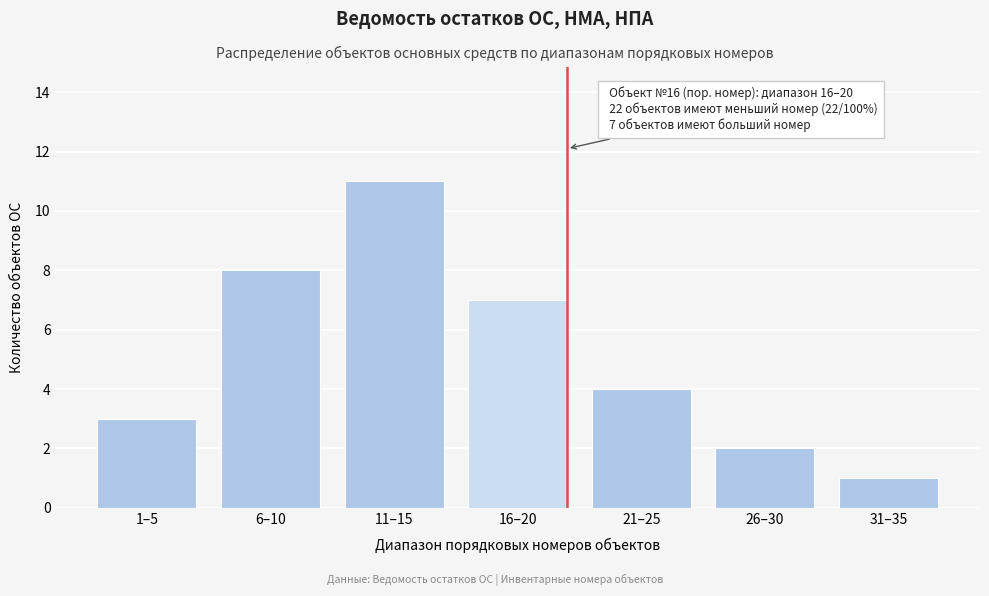

Reading left to right, what are all the values shown in this chart?

1–5=3	6–10=8	11–15=11	16–20=7	21–25=4	26–30=2	31–35=1